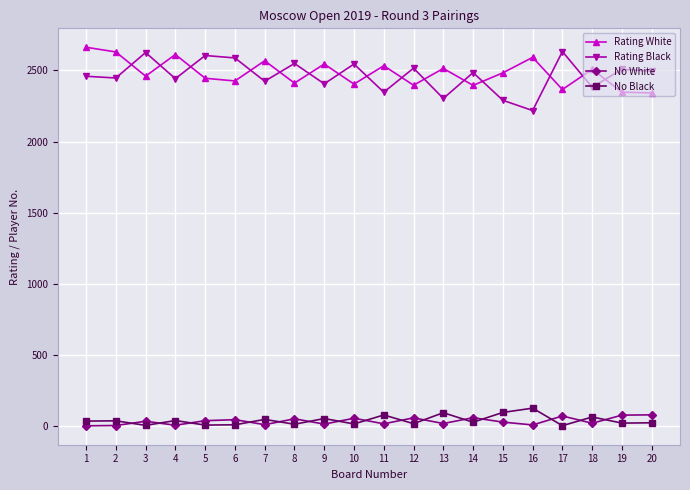

True or false: No Black has a value of 130 at 10.

False